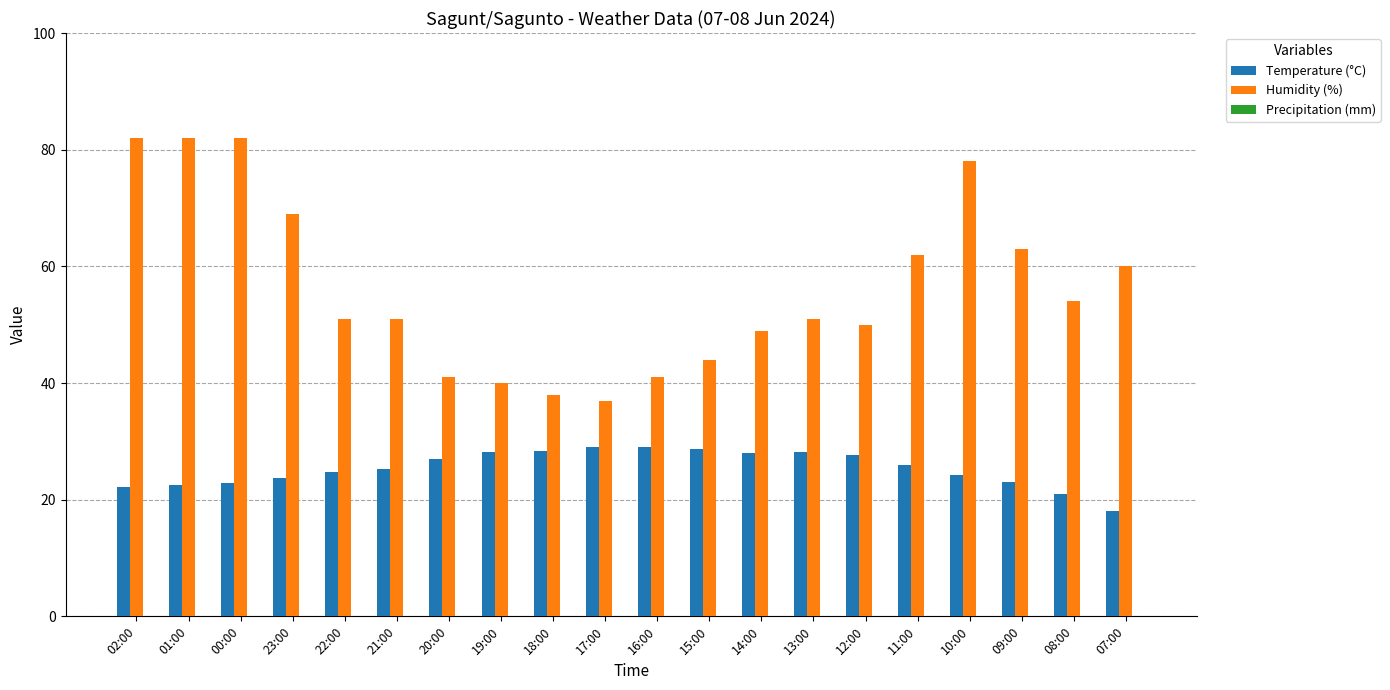

At how many categories does at least one series exceed 55?

8